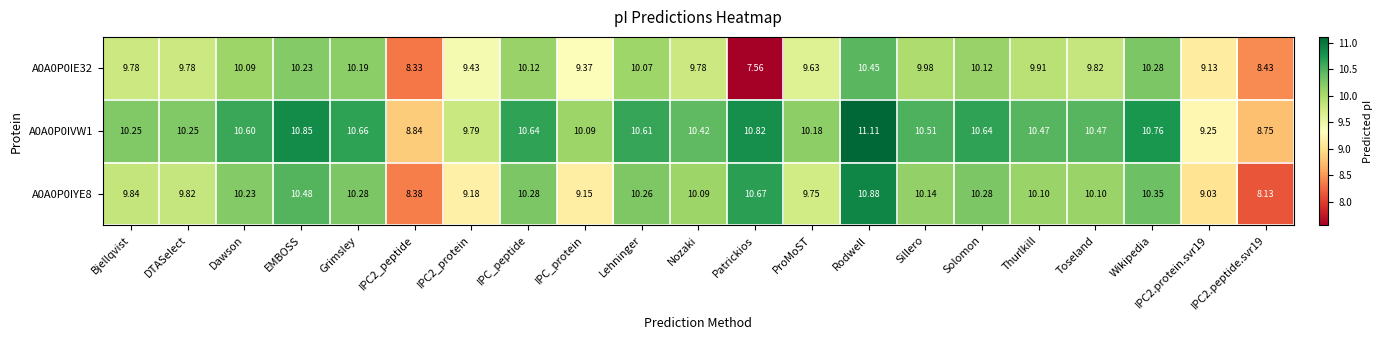

Which label corresponds to the largest value in the chart?

Rodwell